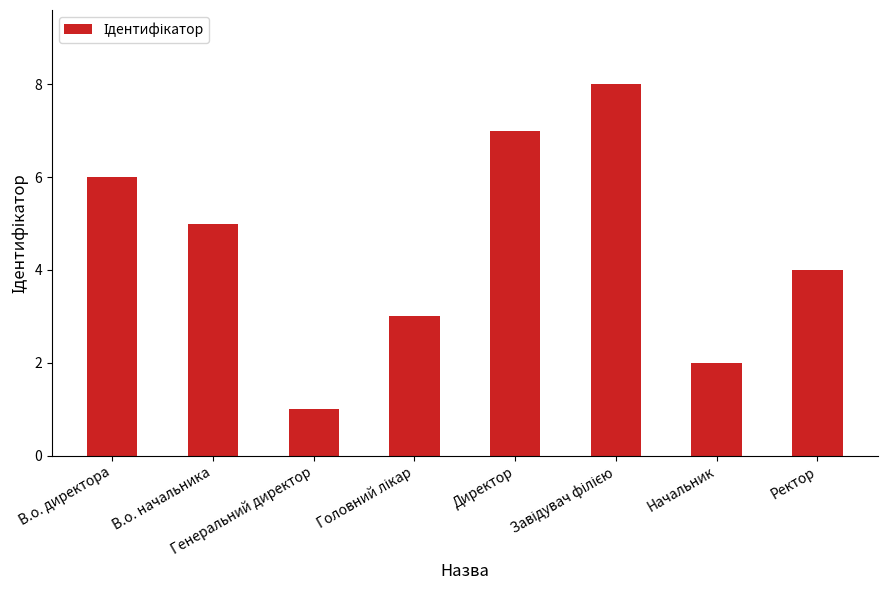

What is the maximum value shown in the chart?

8